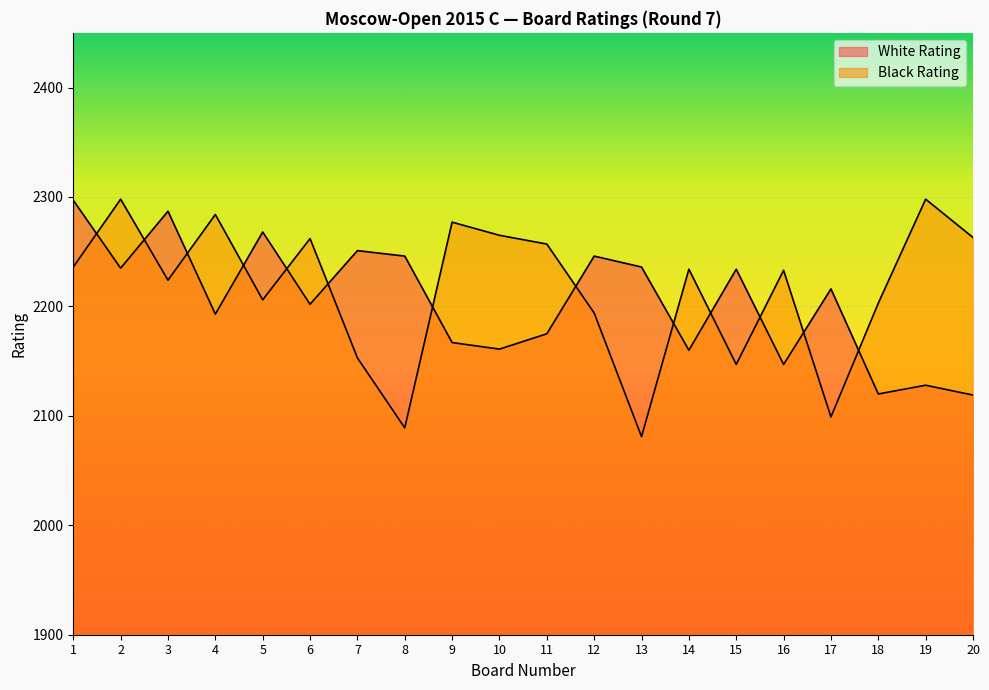

Does the chart display data point markers on the line(s)?

No